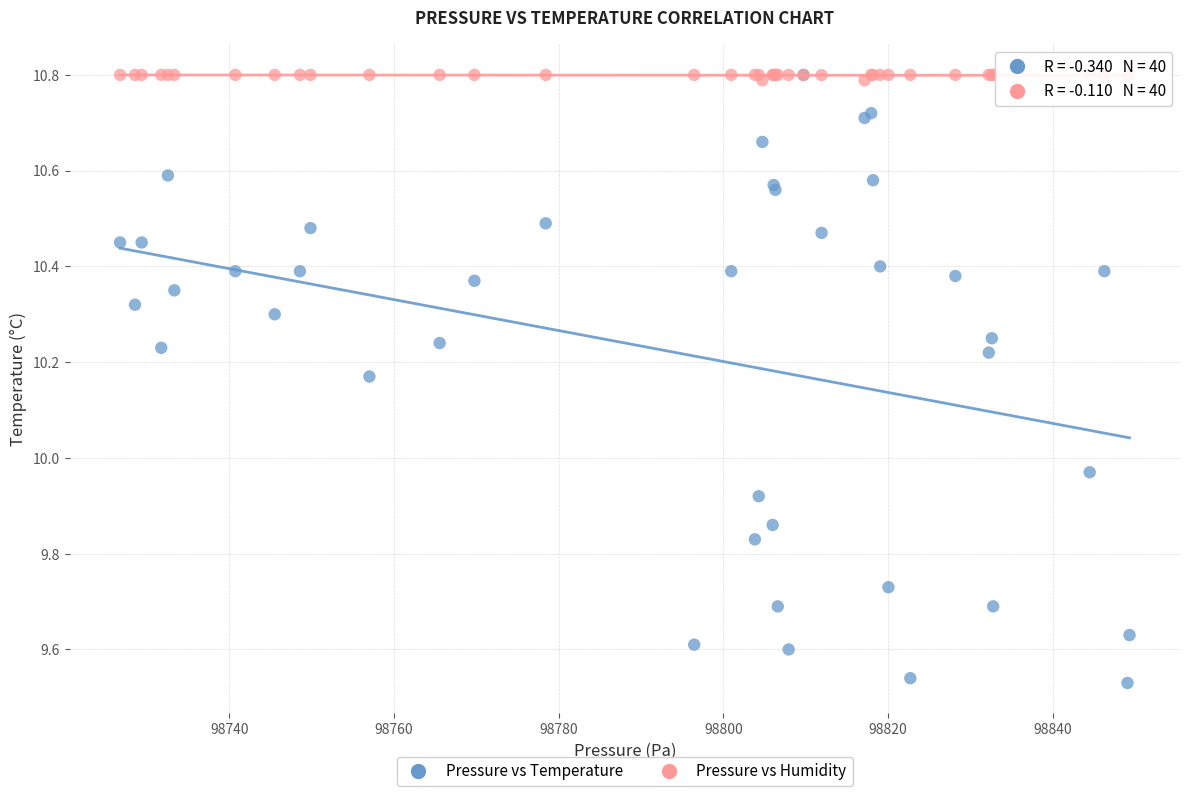

In the Pressure vs Humidity series, what Y value is closest to 10?

10.8